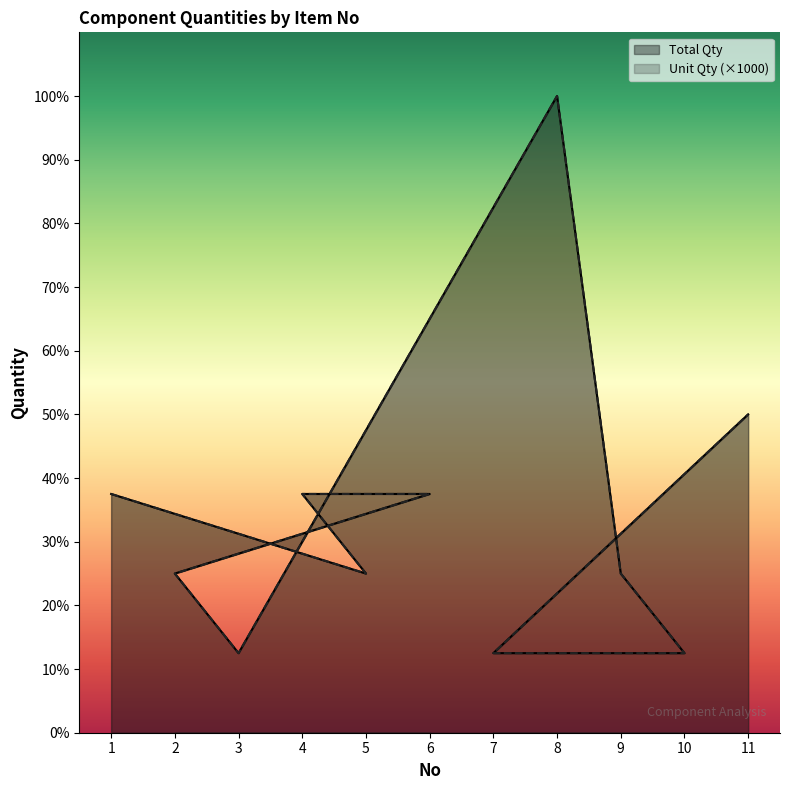

How many categories are shown in the chart?

11